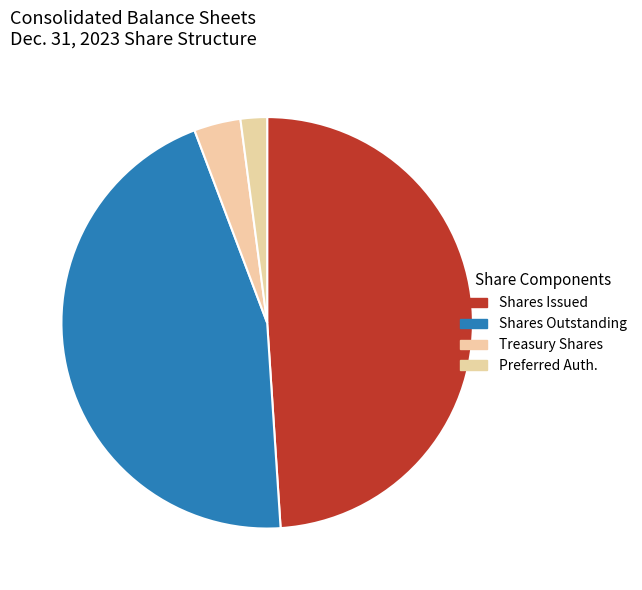

How many slices are in this pie chart?

4